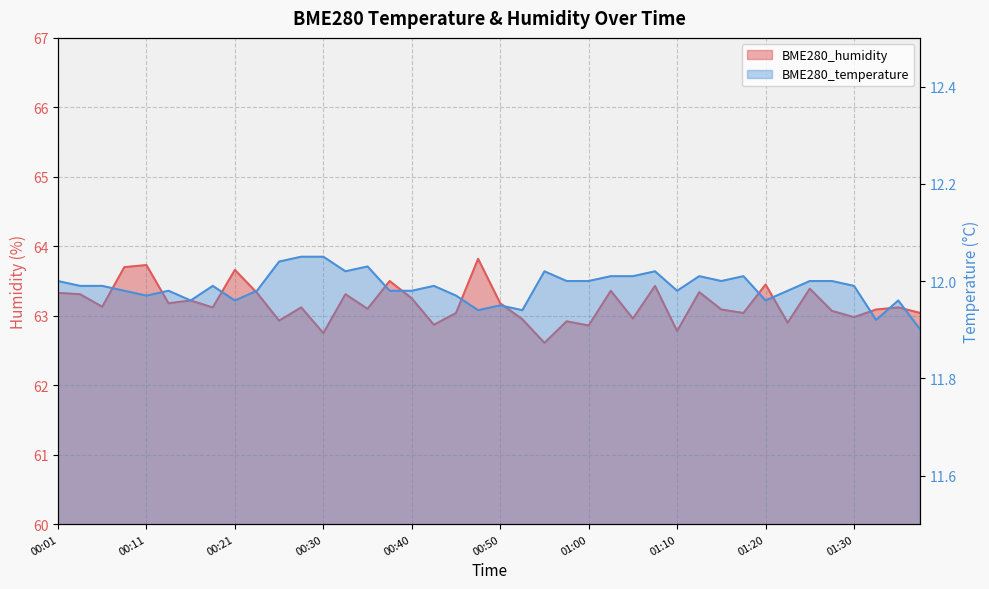

How many series are shown in this chart?

2